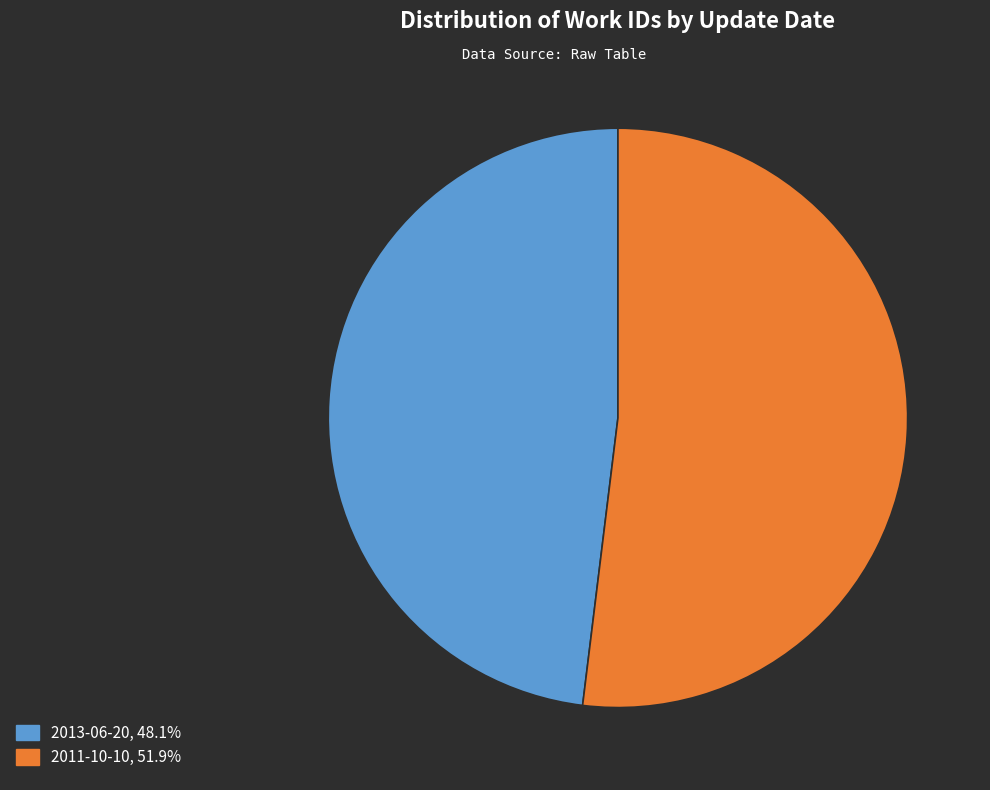

Rank the categories by value from lowest to highest.

2013-06-20, 2011-10-10